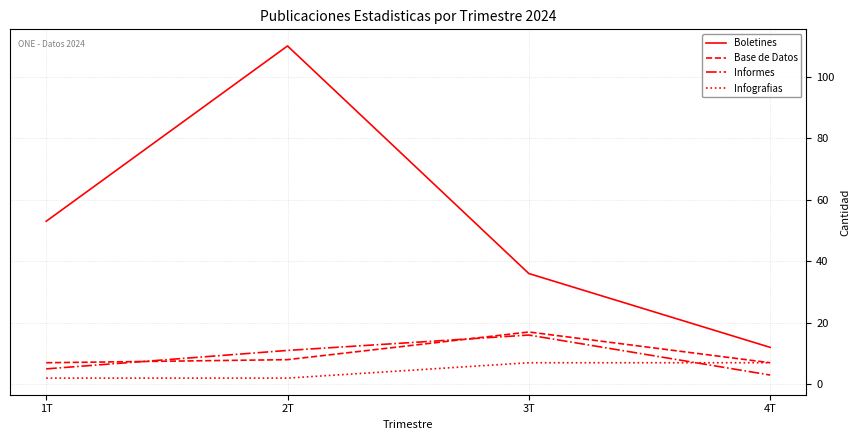

Which series has the widest spread of values?

Boletines